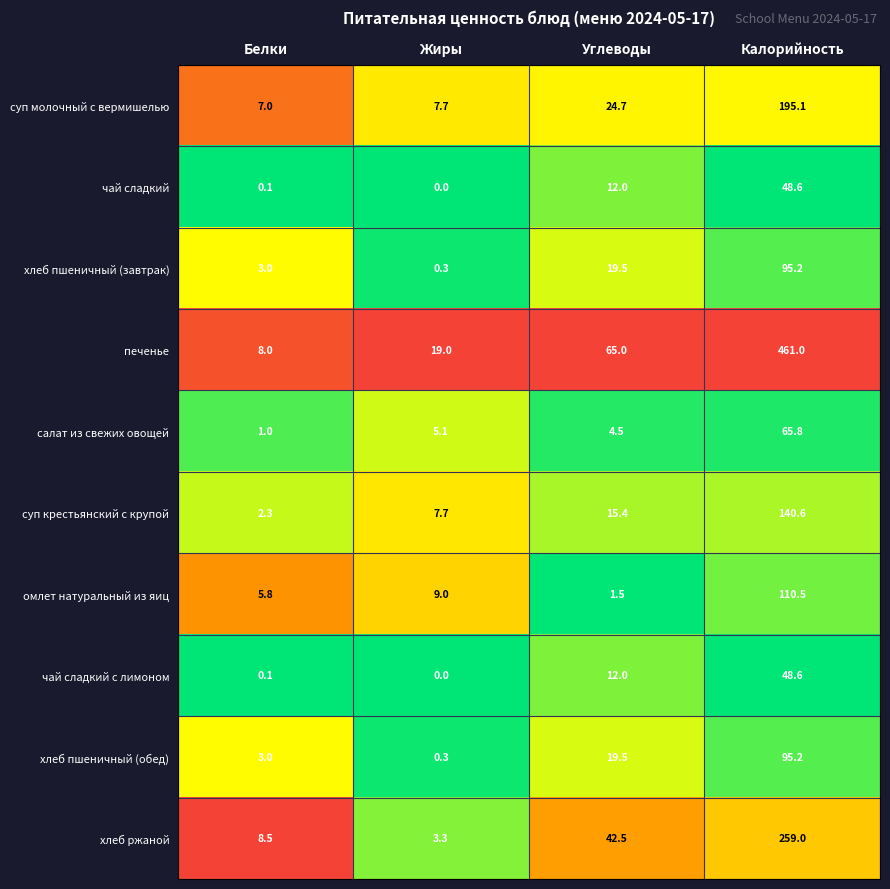

What is the highest value of the омлет натуральный из яиц series?

110.5